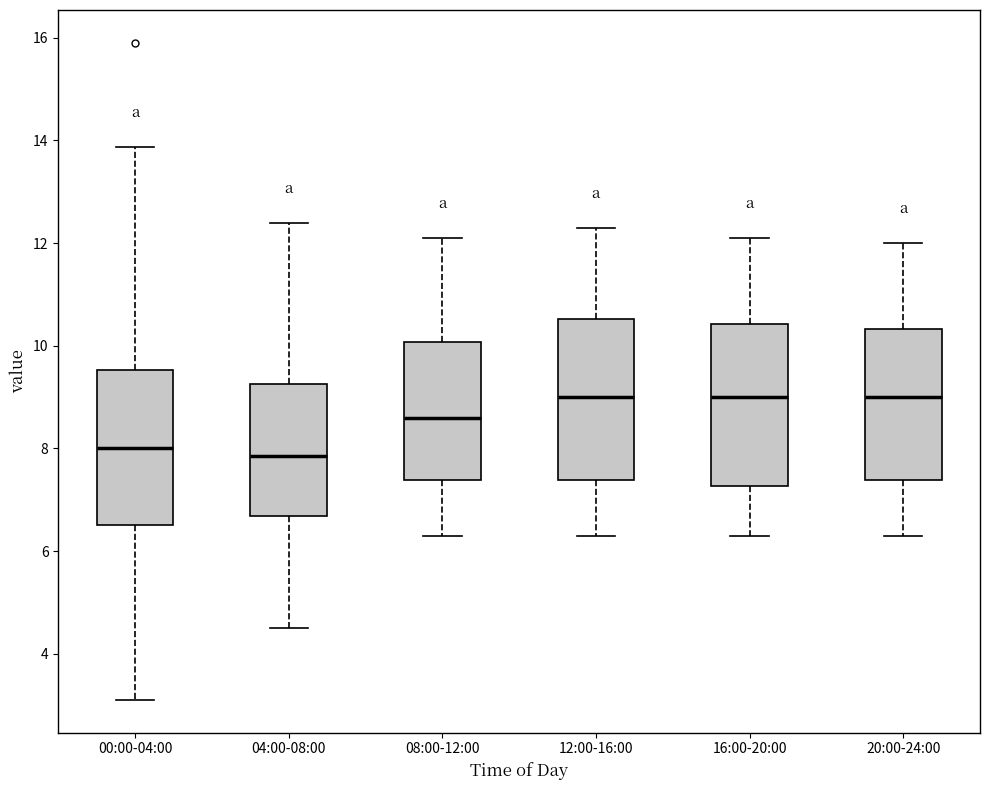

Reading left to right, read every box against the y-axis: the position of its median line, the range the box covers, and the ends of its whiskers. The values are not printed on the chart, so give them approximately, as read against the axis.

00:00-04:00: median 8.0, box 6.6 to 9.6, whiskers 3.2 to 13.8
04:00-08:00: median 7.8, box 6.6 to 9.2, whiskers 4.6 to 12.4
08:00-12:00: median 8.6, box 7.4 to 10.0, whiskers 6.4 to 12.2
12:00-16:00: median 9.0, box 7.4 to 10.6, whiskers 6.4 to 12.4
16:00-20:00: median 9.0, box 7.2 to 10.4, whiskers 6.4 to 12.2
20:00-24:00: median 9.0, box 7.4 to 10.4, whiskers 6.4 to 12.0